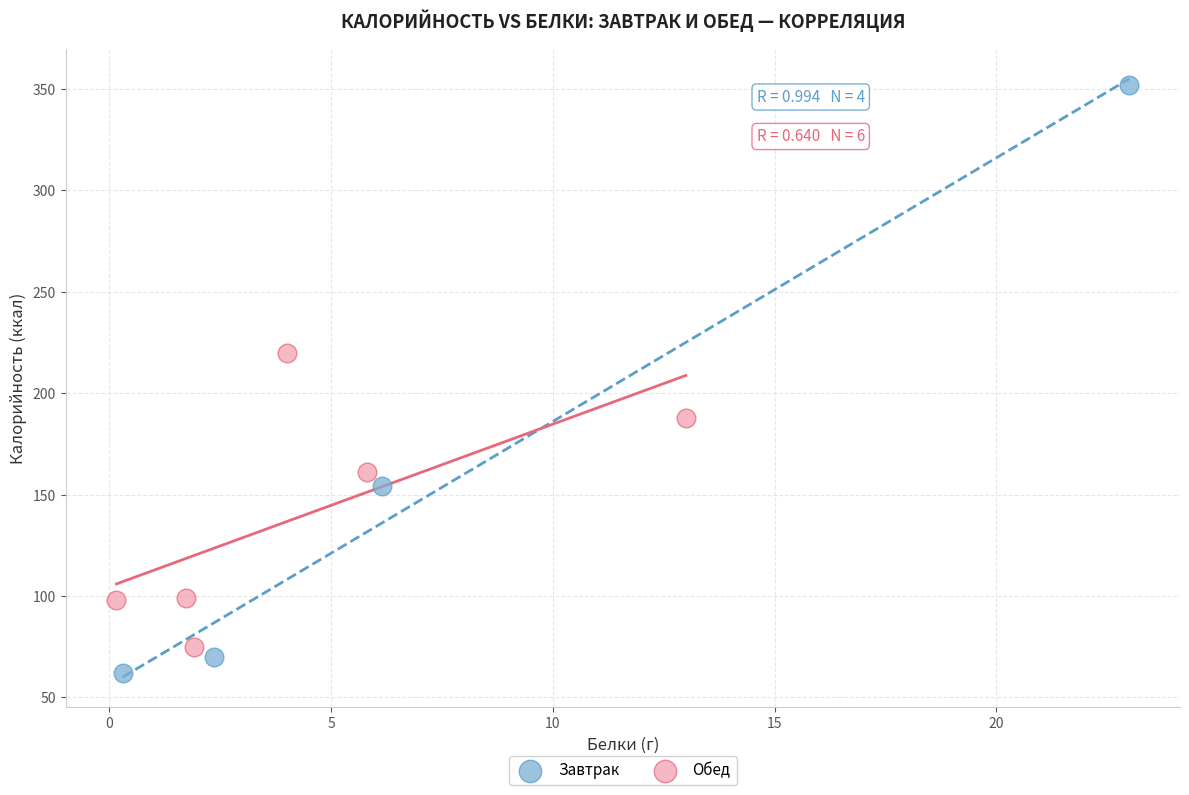

Which series reaches the minimum Y coordinate?

Завтрак